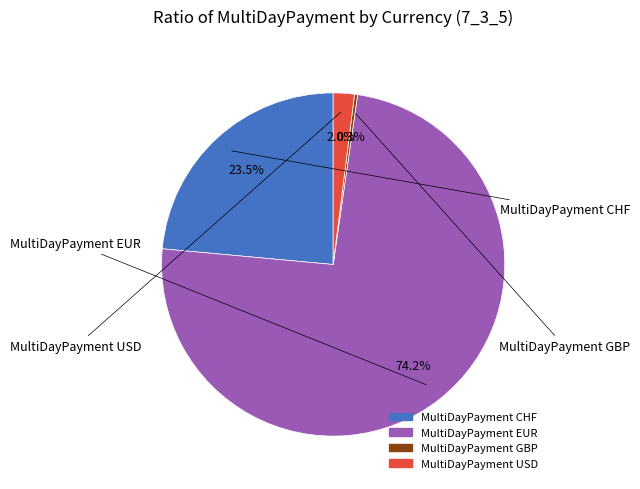

Count the number of slices in the pie.

4